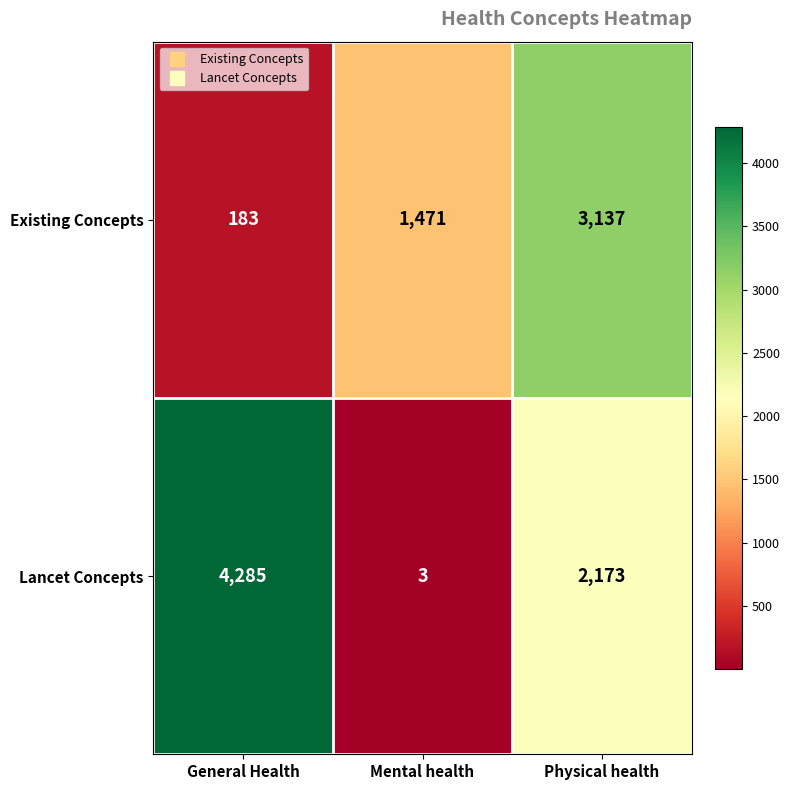

Reading right to left, list all the values displayed in this chart.

Existing Concepts: Physical health=3137	Mental health=1471	General Health=183
Lancet Concepts: Physical health=2173	Mental health=3	General Health=4285